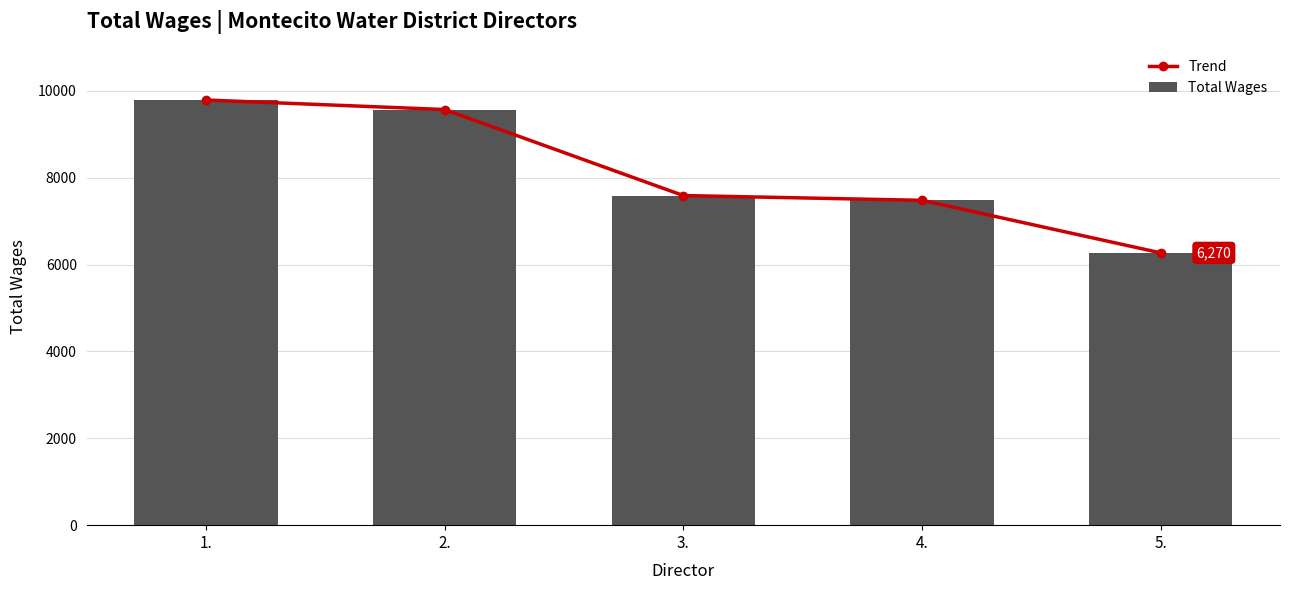

Reading right to left, list all the values displayed in this chart.

Trend: 5.=6270	4.=7480	3.=7590	2.=9570	1.=9790
Total Wages: 5.=6270	4.=7480	3.=7590	2.=9570	1.=9790